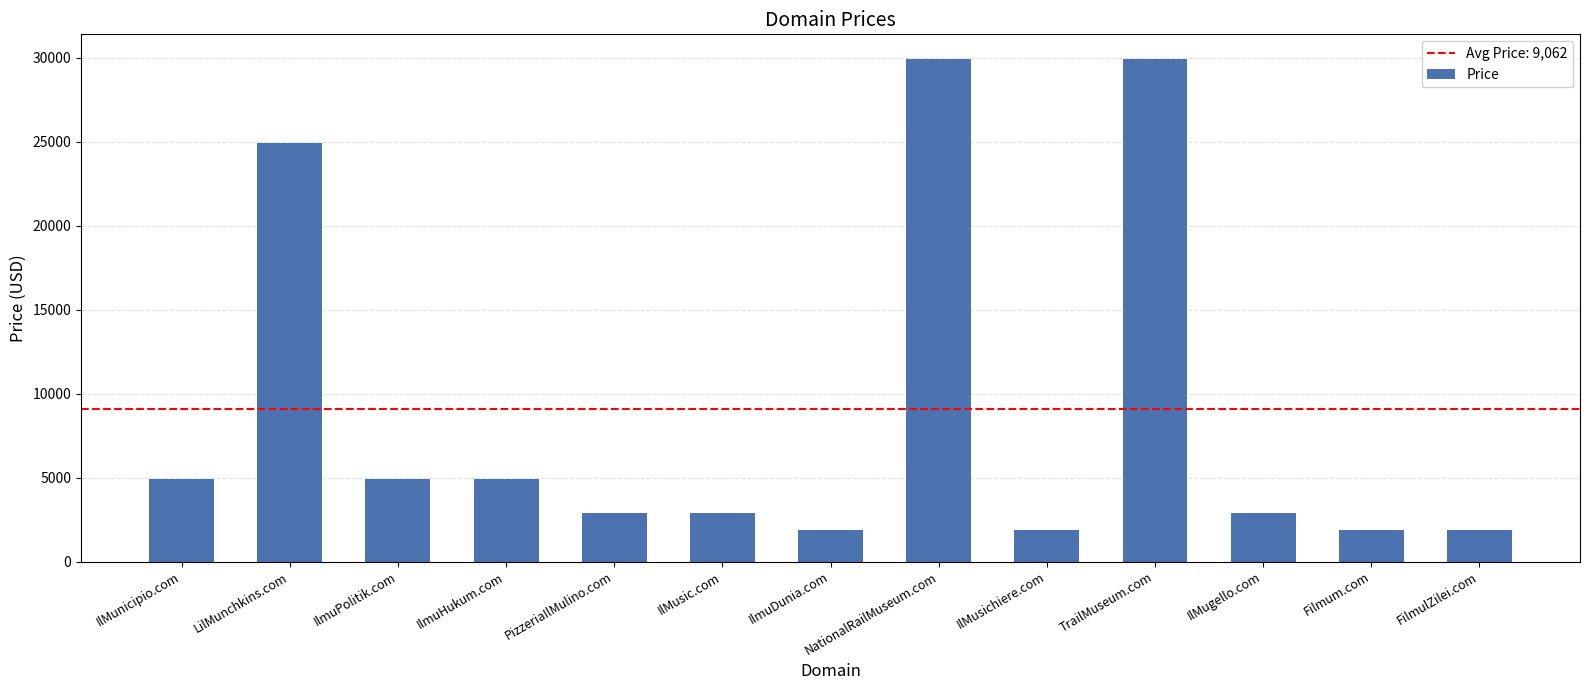

What is the greatest value displayed?

29888